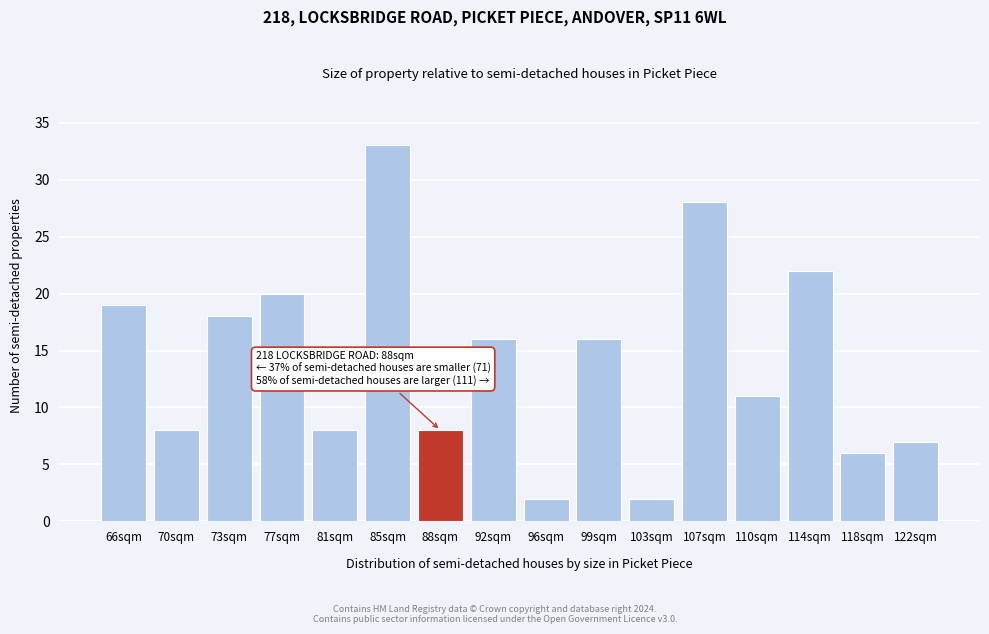

Reading left to right, list all the values displayed in this chart.

66sqm=19	70sqm=8	73sqm=18	77sqm=20	81sqm=8	85sqm=33	88sqm=8	92sqm=16	96sqm=2	99sqm=16	103sqm=2	107sqm=28	110sqm=11	114sqm=22	118sqm=6	122sqm=7